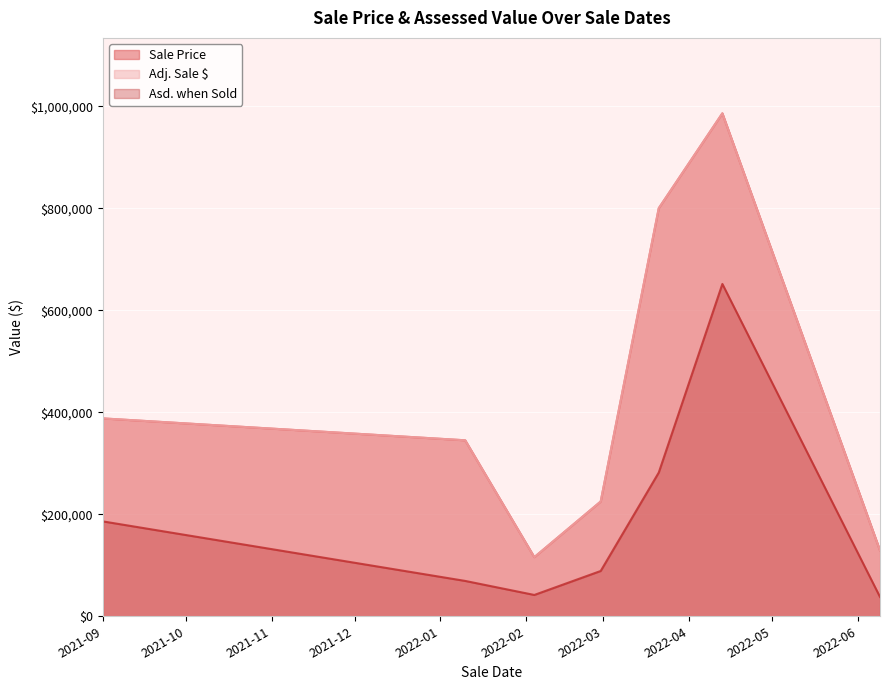

What is the sum of the Sale Price values at 2021-09-01 and 2022-01-10?

732900